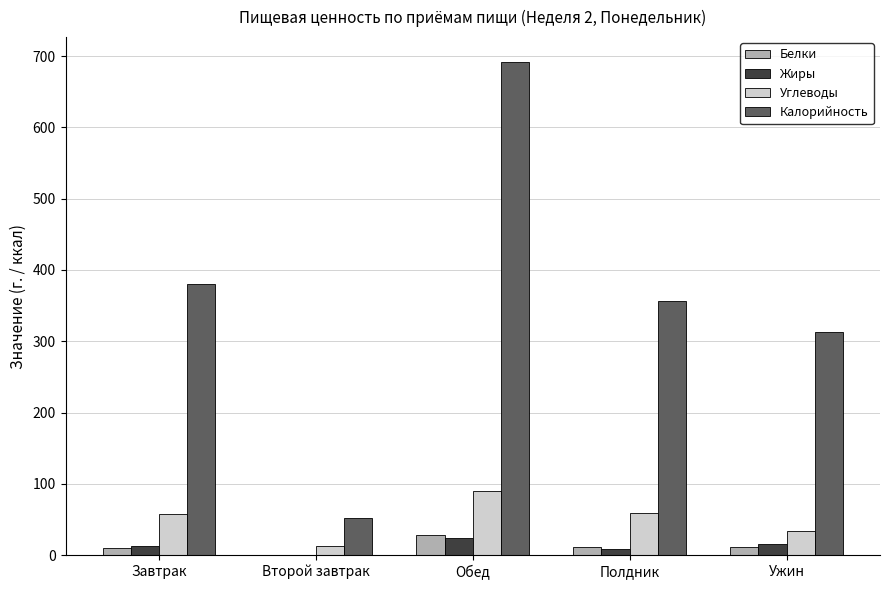

At which category is the sum across all series the highest?

Обед